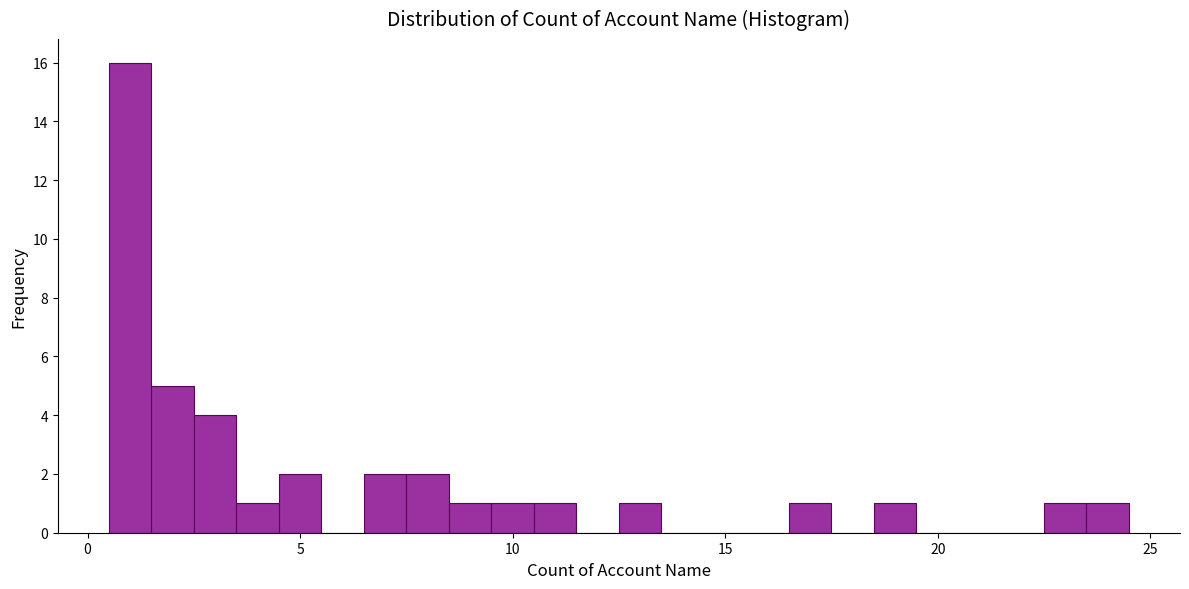

Read against the x-axis, roughly where is the centre of the tallest bar?

1.0